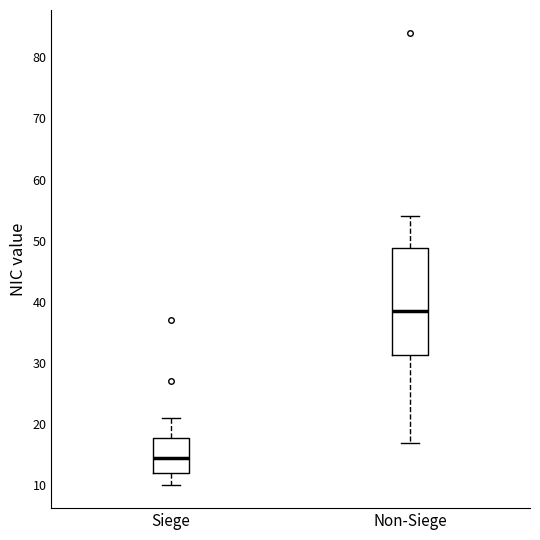

Which box is the tallest, from its lower edge to its upper edge?

Non-Siege